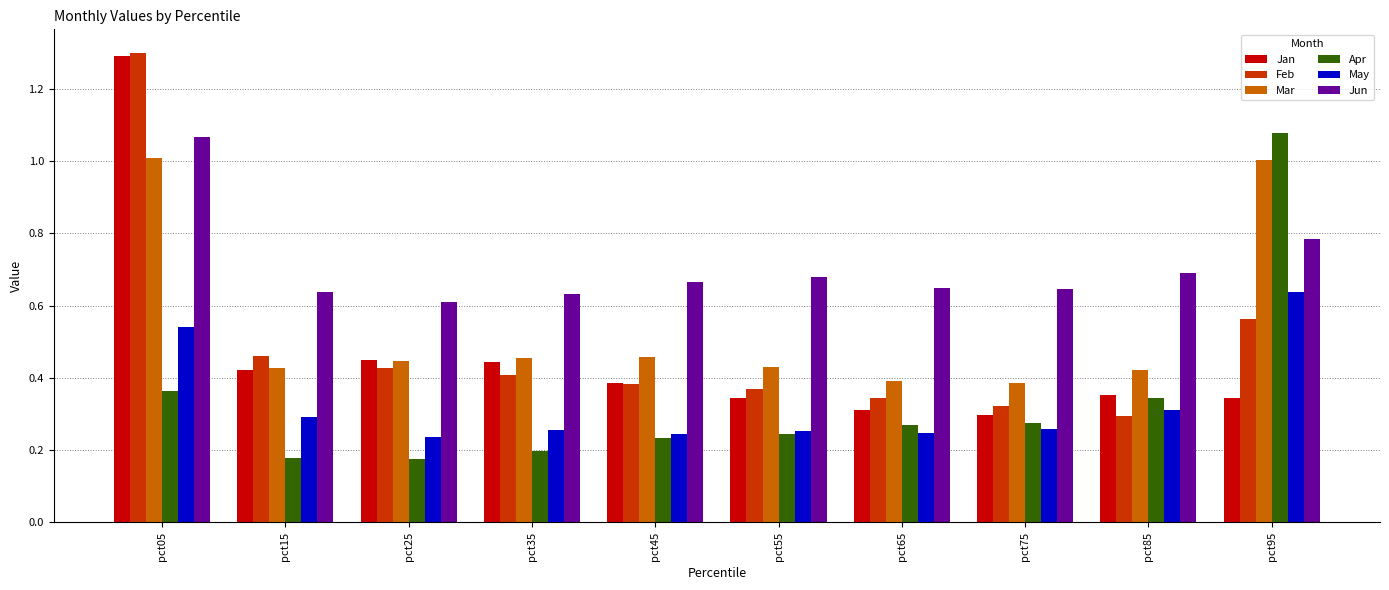

Which category has the lowest value in the Jun series?

pct25